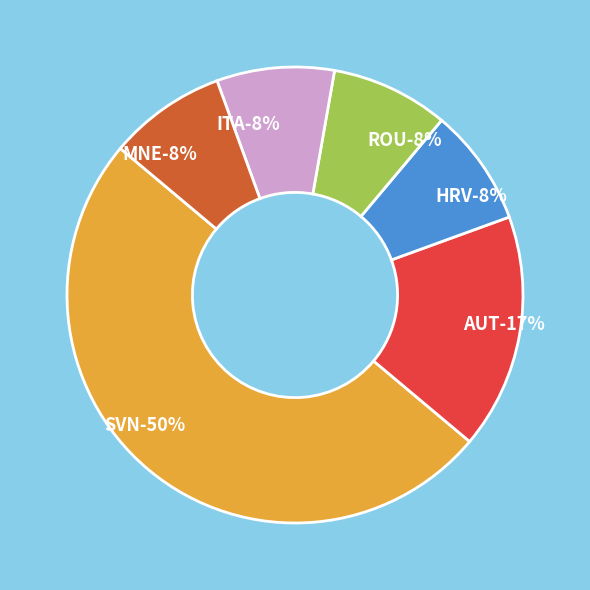

To the nearest percent, what is the difference between the largest and smallest slice percentages?

42%